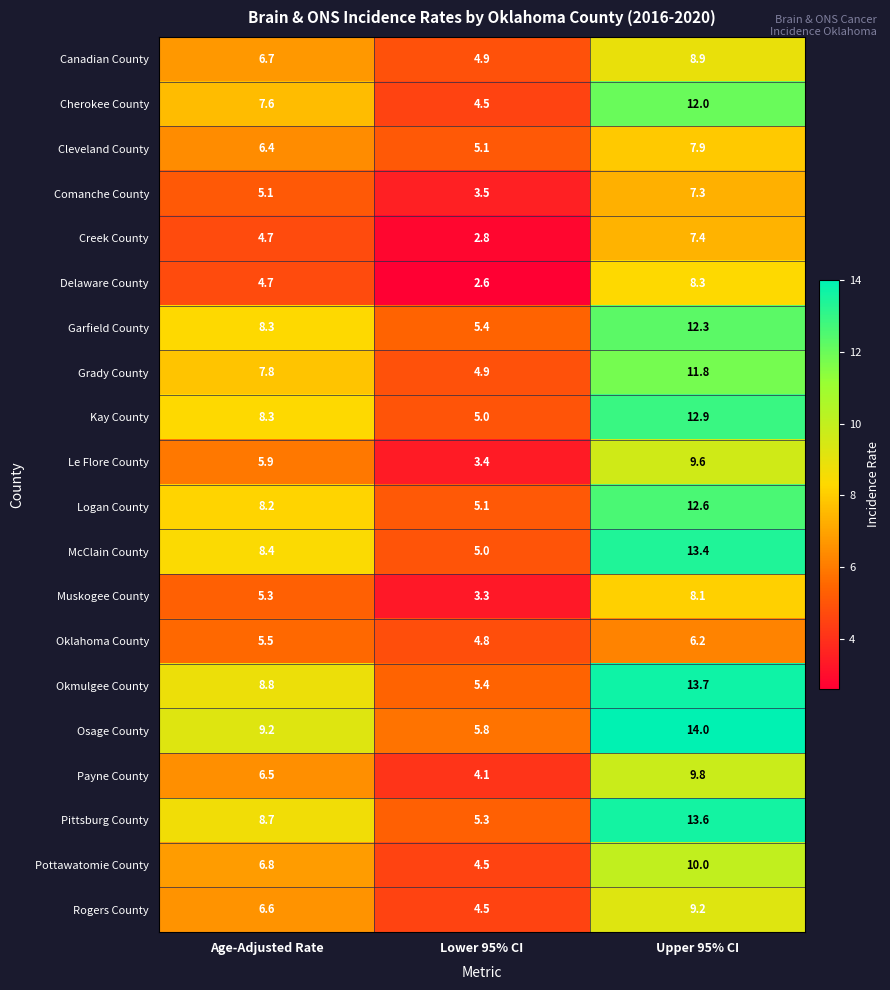

Read the Pottawatomie County value at Upper 95% CI.

10.0